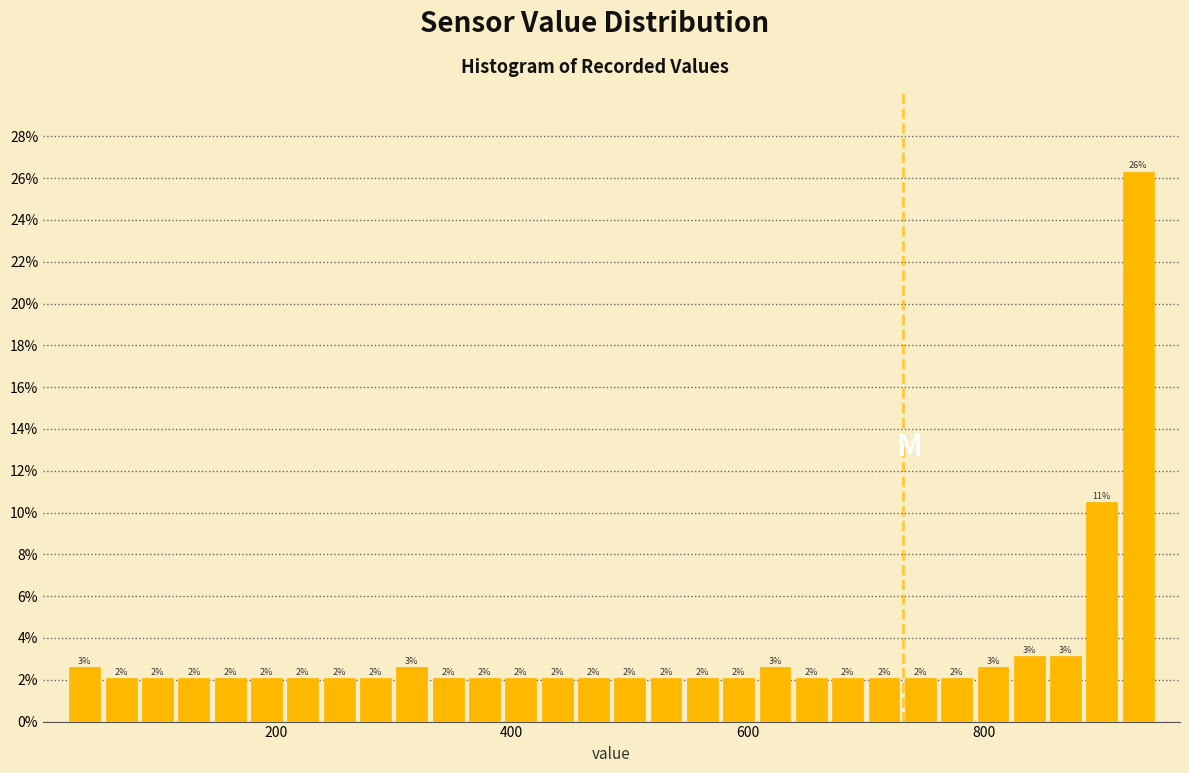

Around what value on the x-axis is the tallest bar? Give the approximate position of its centre, as read against the axis.

940